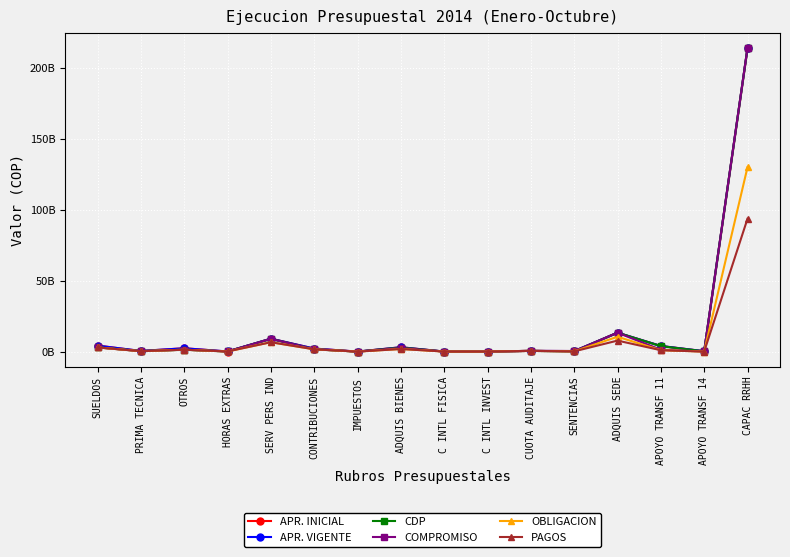

Which category has the highest value in the APR. VIGENTE series?

CAPAC RRHH